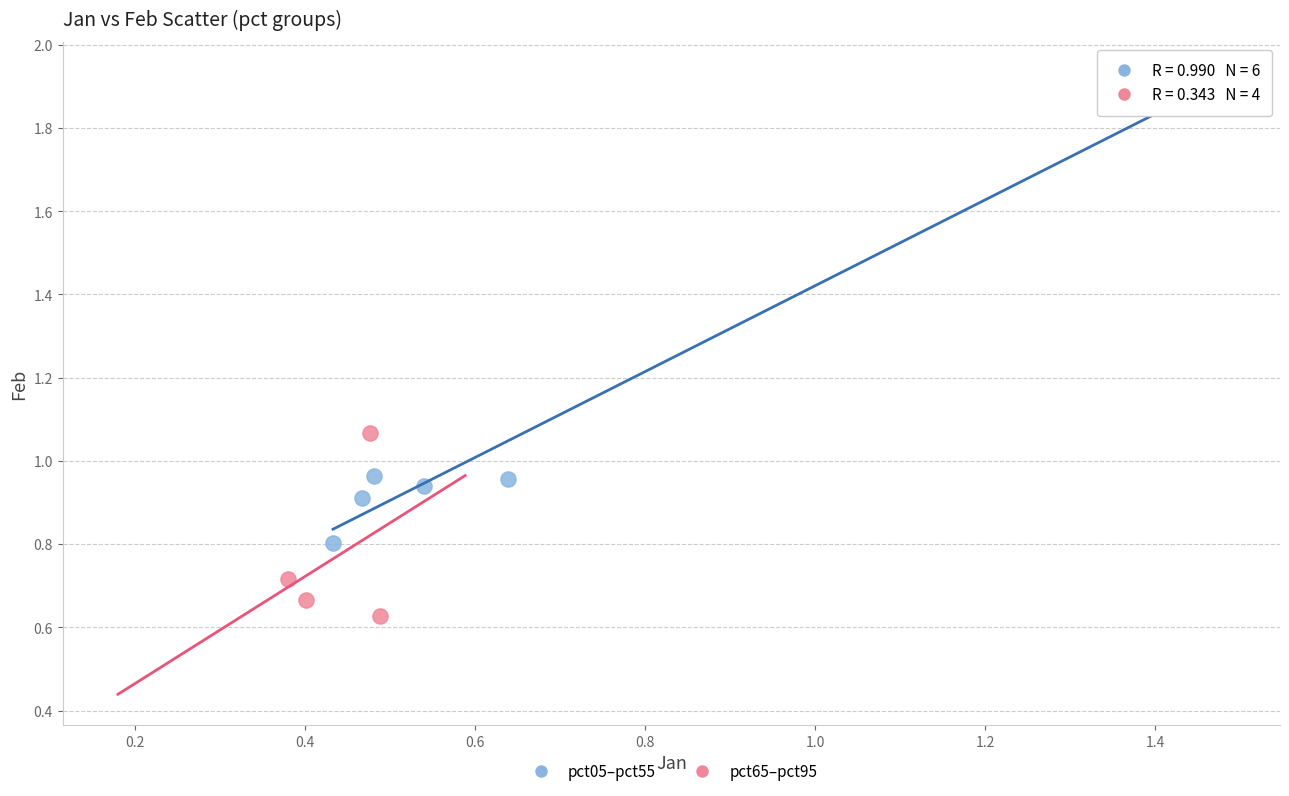

Which series has the largest Y range (max minus min)?

pct05–pct55